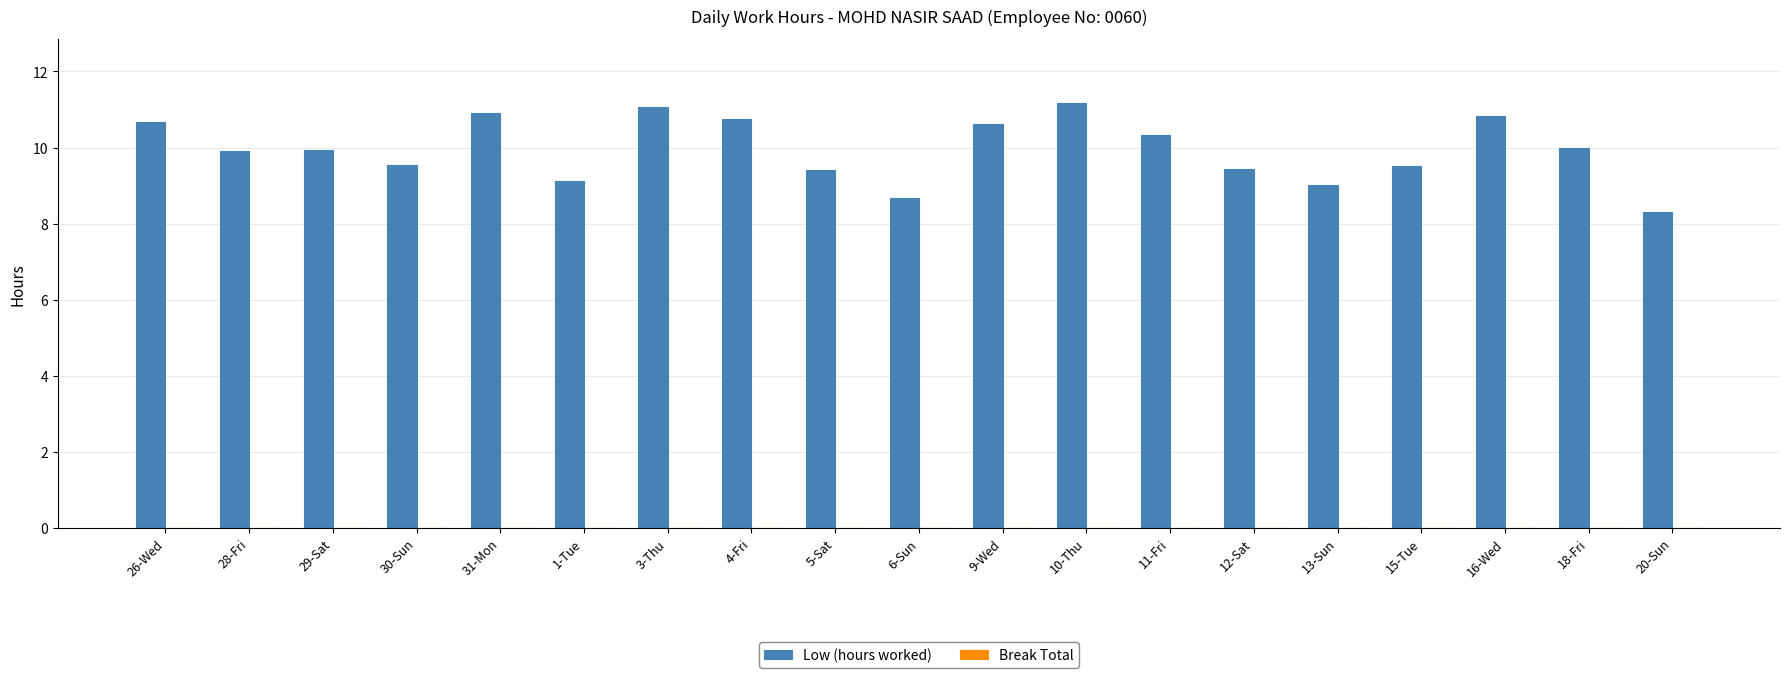

What is the value of the 5th bar from the left?

10.9